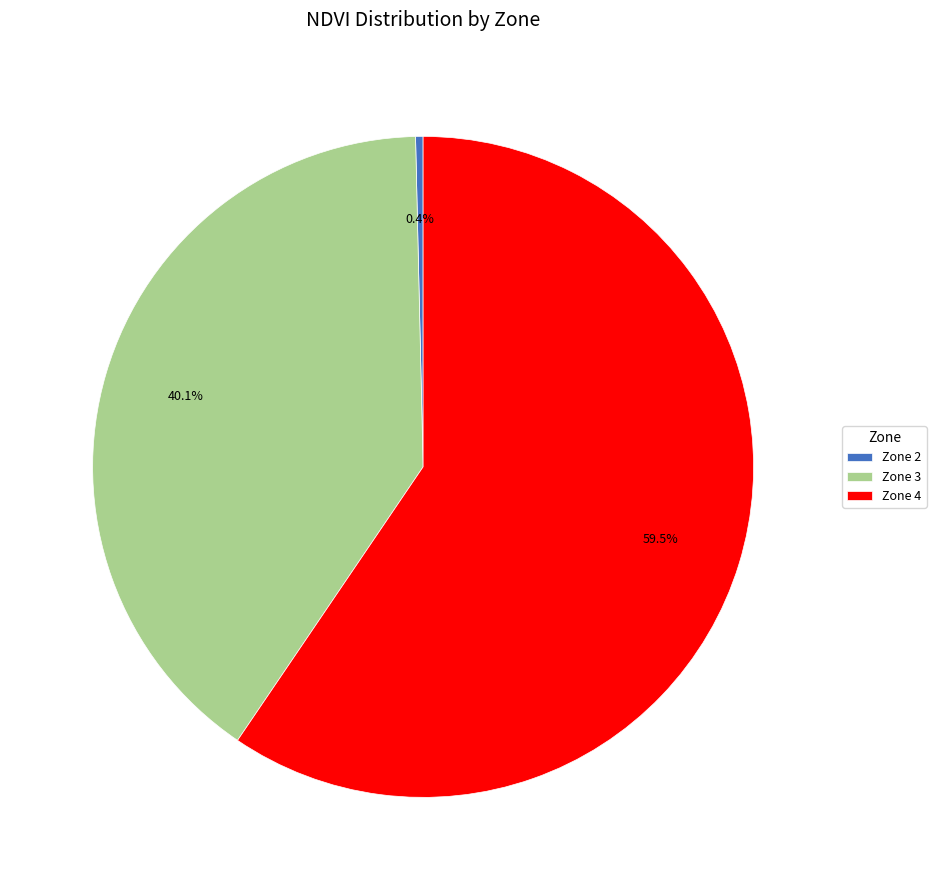

Which slice is the smallest?

Zone 2